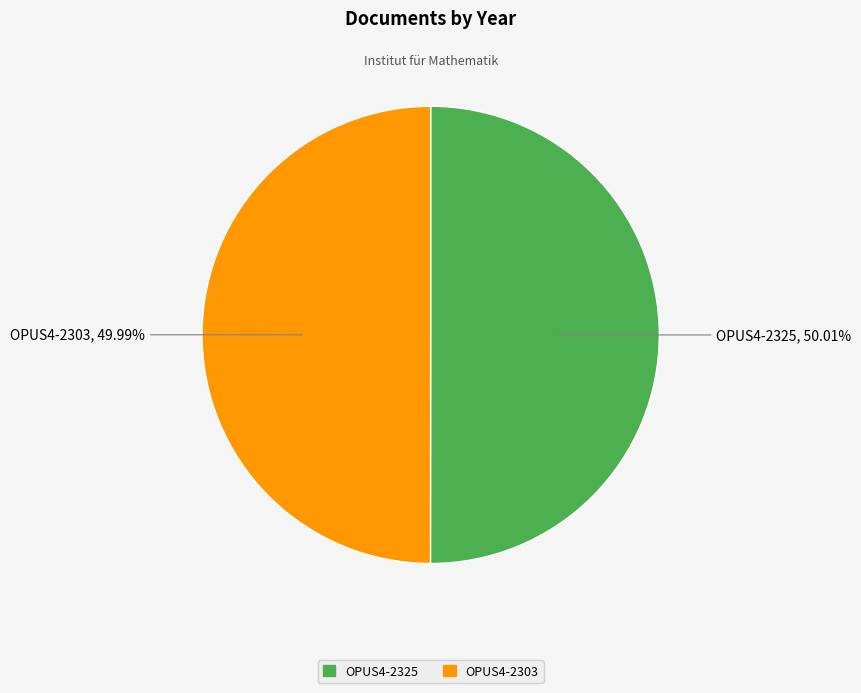

Do OPUS4-2325 and OPUS4-2303 together represent more than half of the pie?

Yes